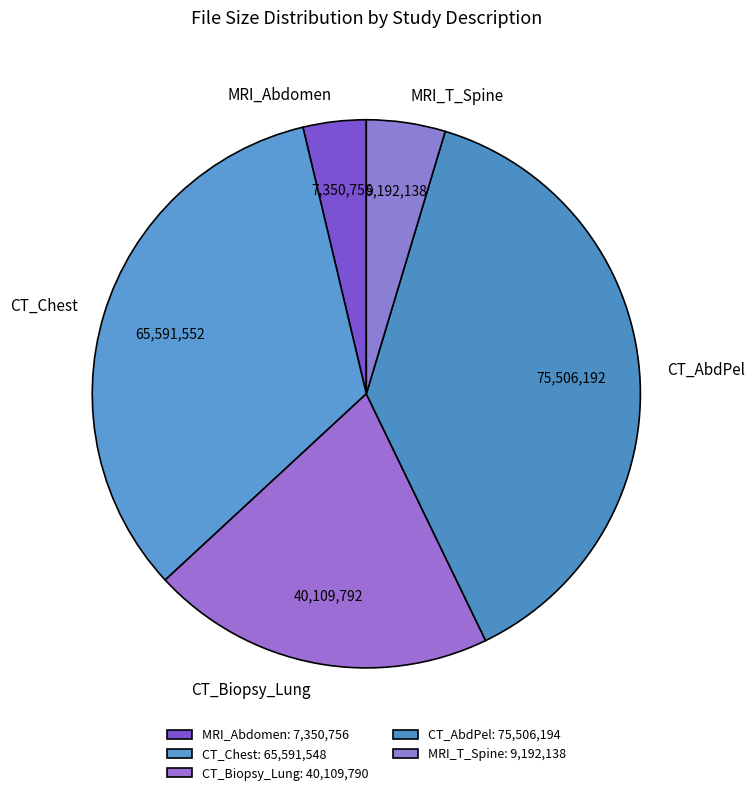

Which slice is the smallest?

MRI_Abdomen